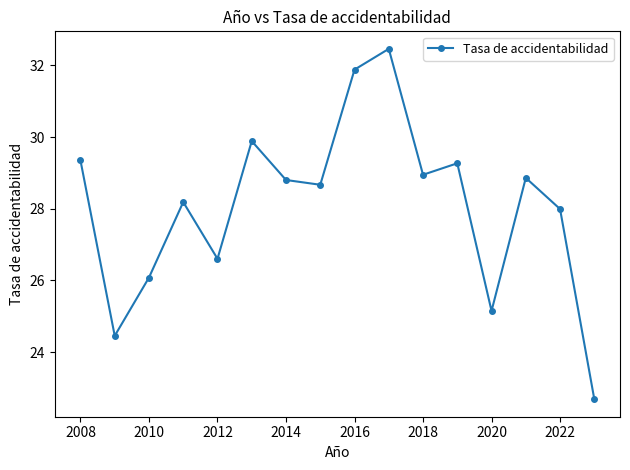

How many points are lower than both their immediate neighbors (excluding endpoints)?

5